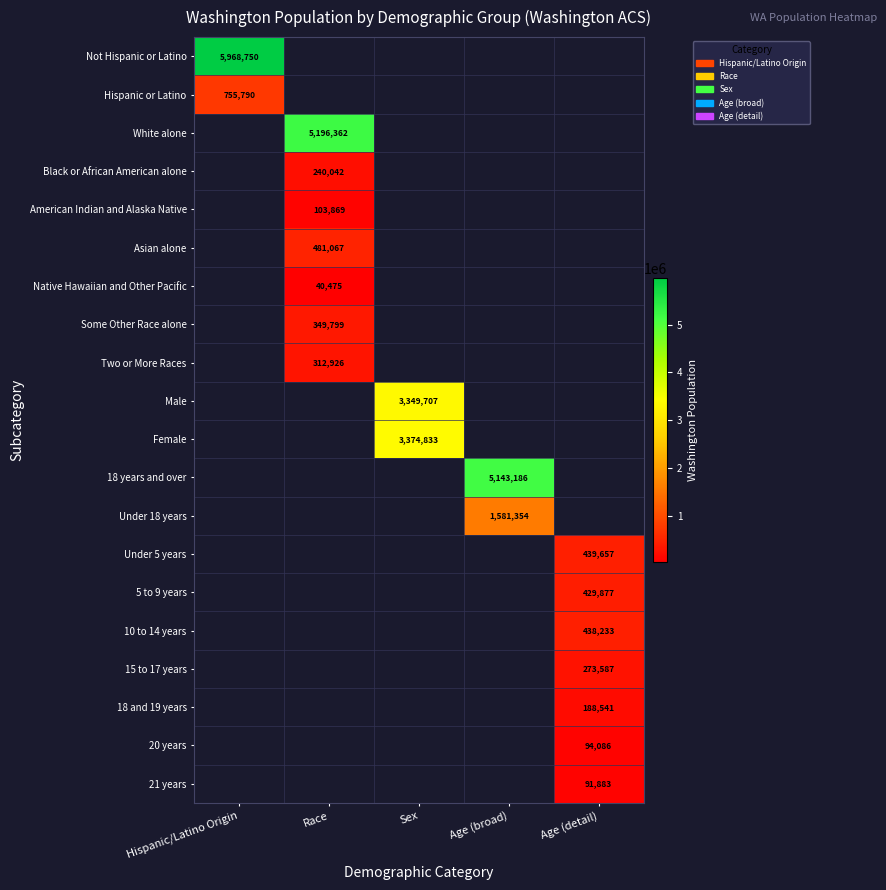

True or false: 10 to 14 years has a value of 438233.0 at Age (detail).

True